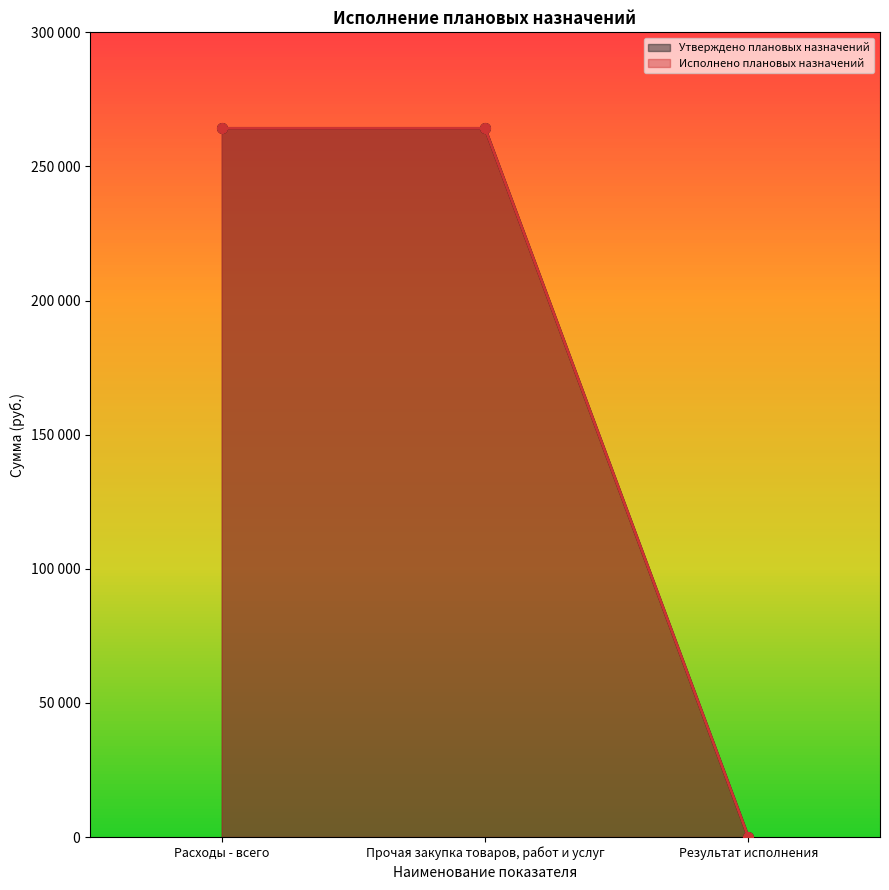

How many categories are shown in the chart?

3